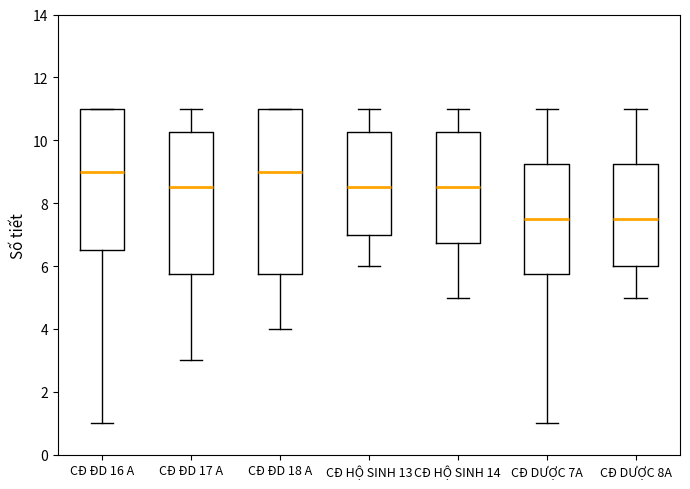

Where is the lower edge of the box for CĐ ĐD 17 A on the y-axis? The values are not printed on the chart, so give them approximately, as read against the axis.

5.8